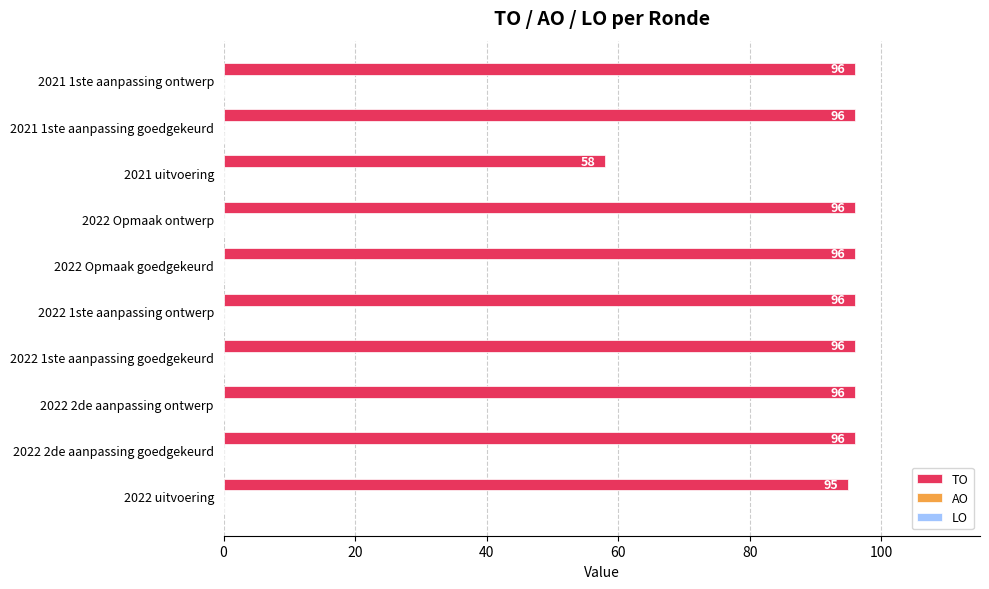

What is the maximum value shown in the chart?

96